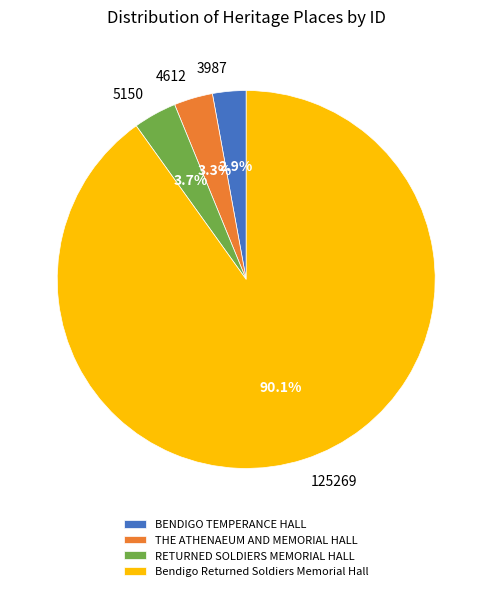

What percentage is the THE ATHENAEUM AND MEMORIAL HALL slice, to the nearest percent?

3%